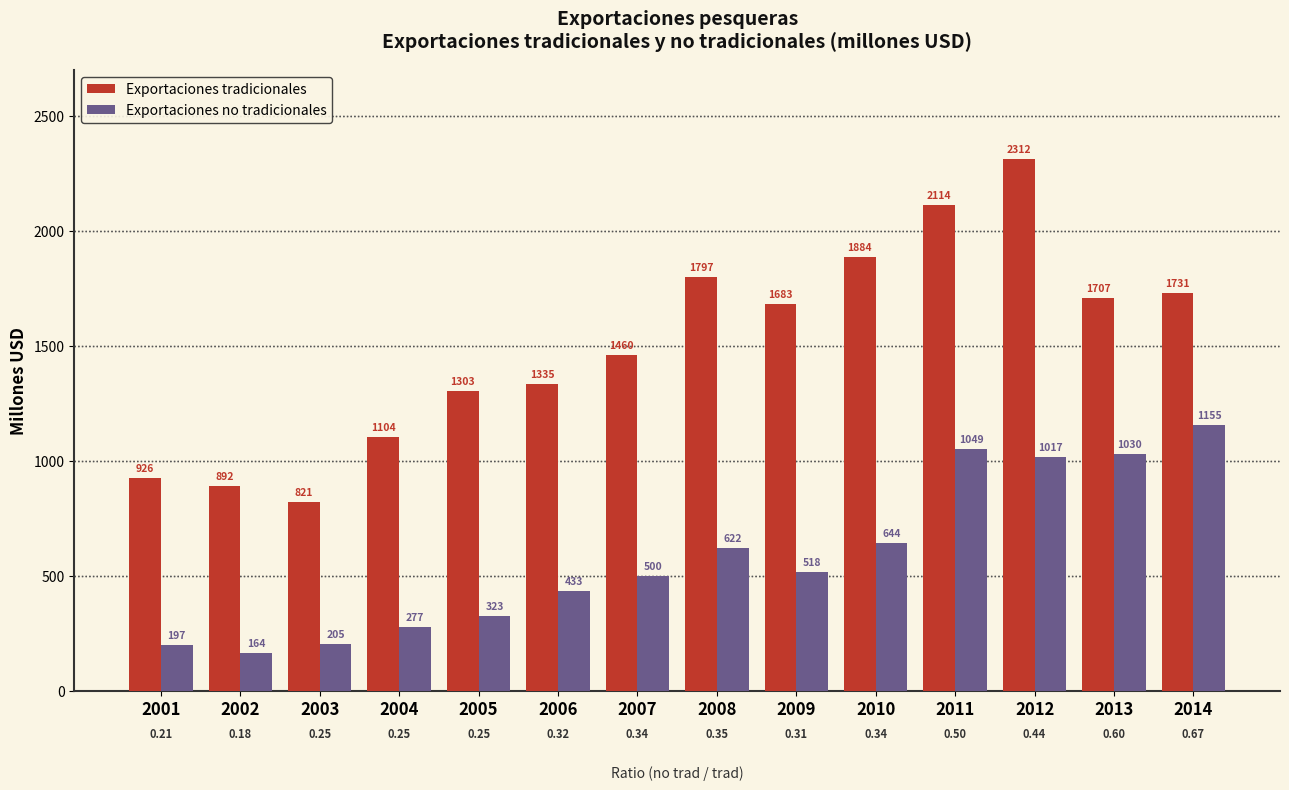

Reading left to right, extract all data points from this chart.

Exportaciones tradicionales: 2001=926	2002=892	2003=821	2004=1104	2005=1303	2006=1335	2007=1460	2008=1797	2009=1683	2010=1884	2011=2114	2012=2312	2013=1707	2014=1731
Exportaciones no tradicionales: 2001=197	2002=164	2003=205	2004=277	2005=323	2006=433	2007=500	2008=622	2009=518	2010=644	2011=1049	2012=1017	2013=1030	2014=1155